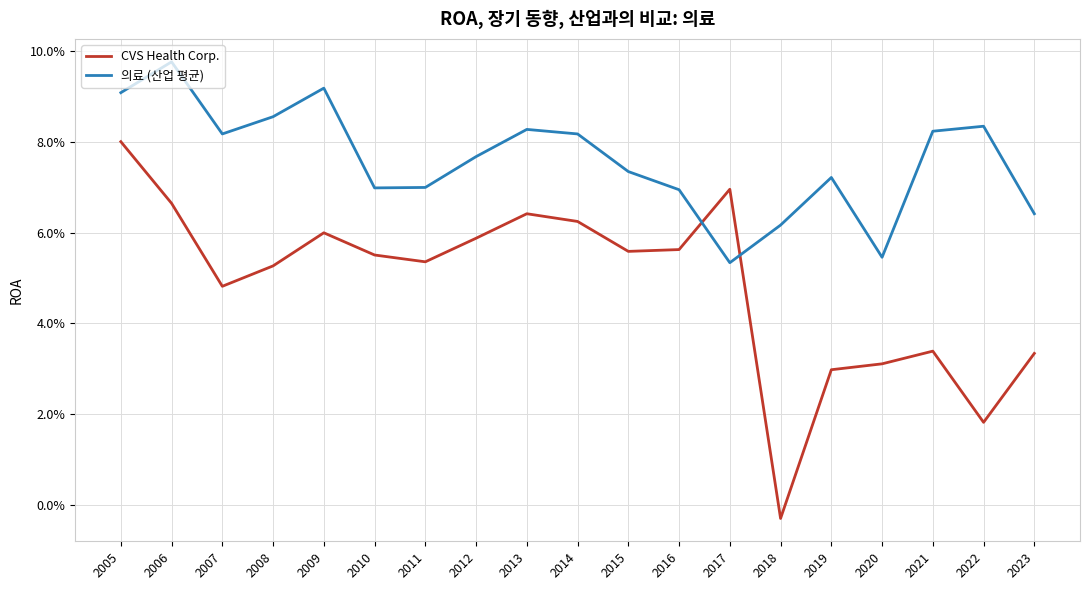

What are all the series names shown in the legend?

CVS Health Corp., 의료 (산업 평균)